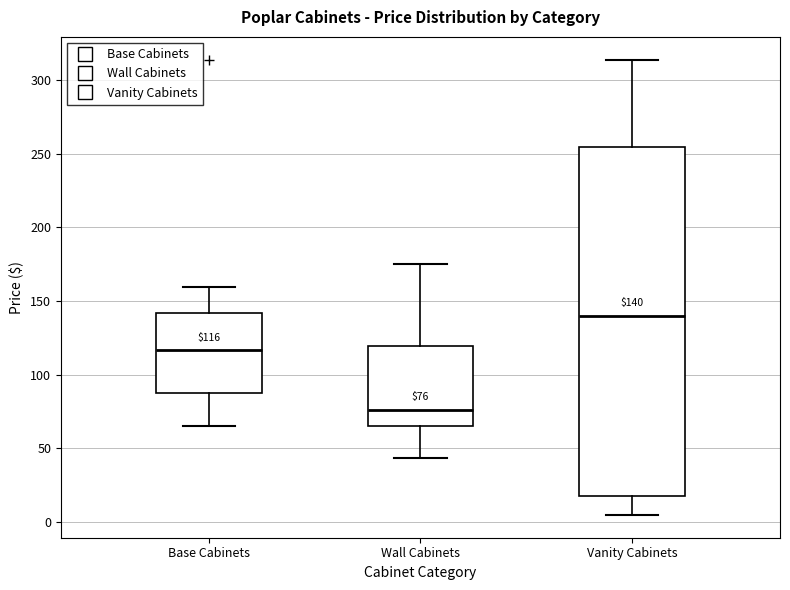

Which box's median line is the lowest?

Wall Cabinets